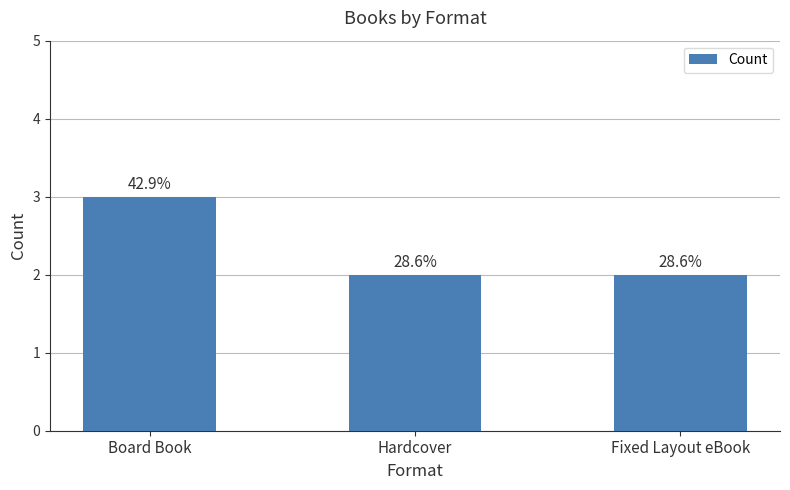

How many bars are there in total?

3